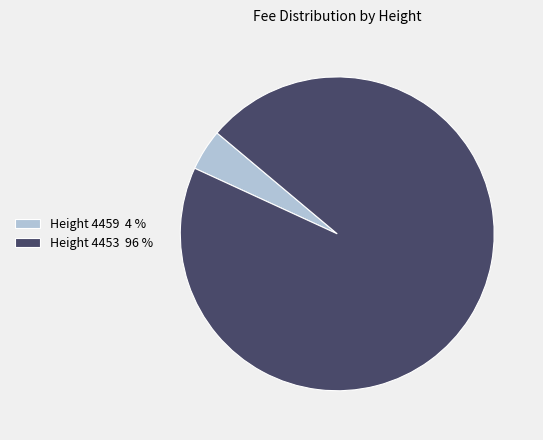

Rank the categories by value from lowest to highest.

Height 4459, Height 4453